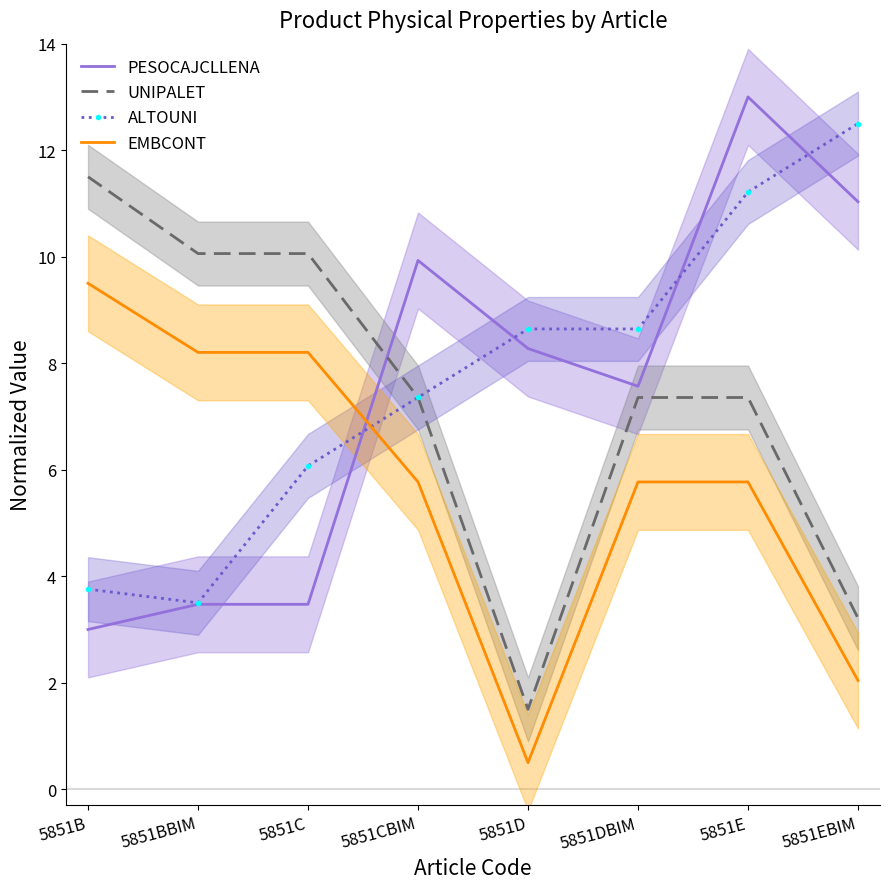

Where do PESOCAJCLLENA and ALTOUNI first cross each other?

5851C and 5851CBIM